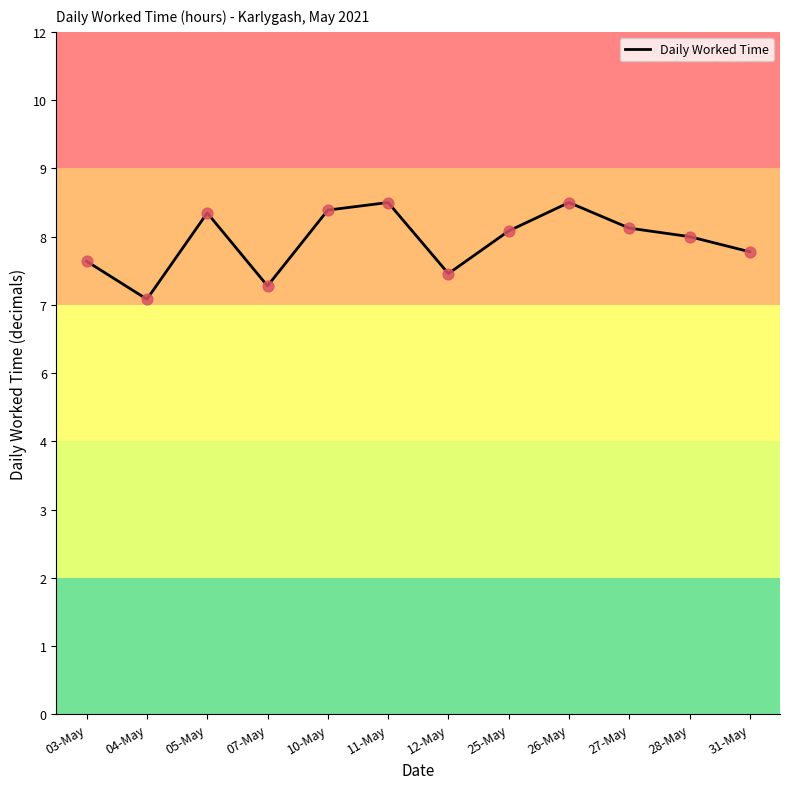

Between 04-May and 25-May, which is larger?

25-May